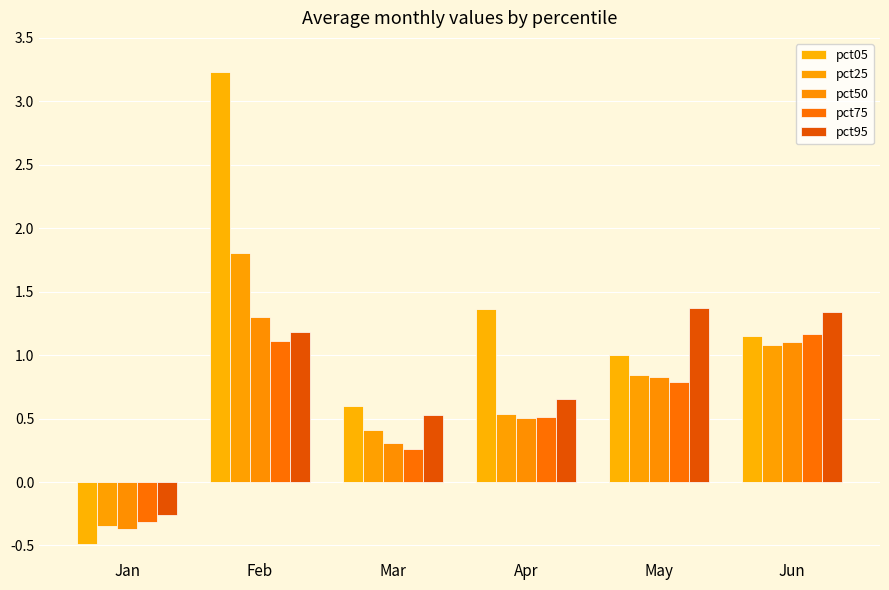

Does the chart contain any negative values?

Yes